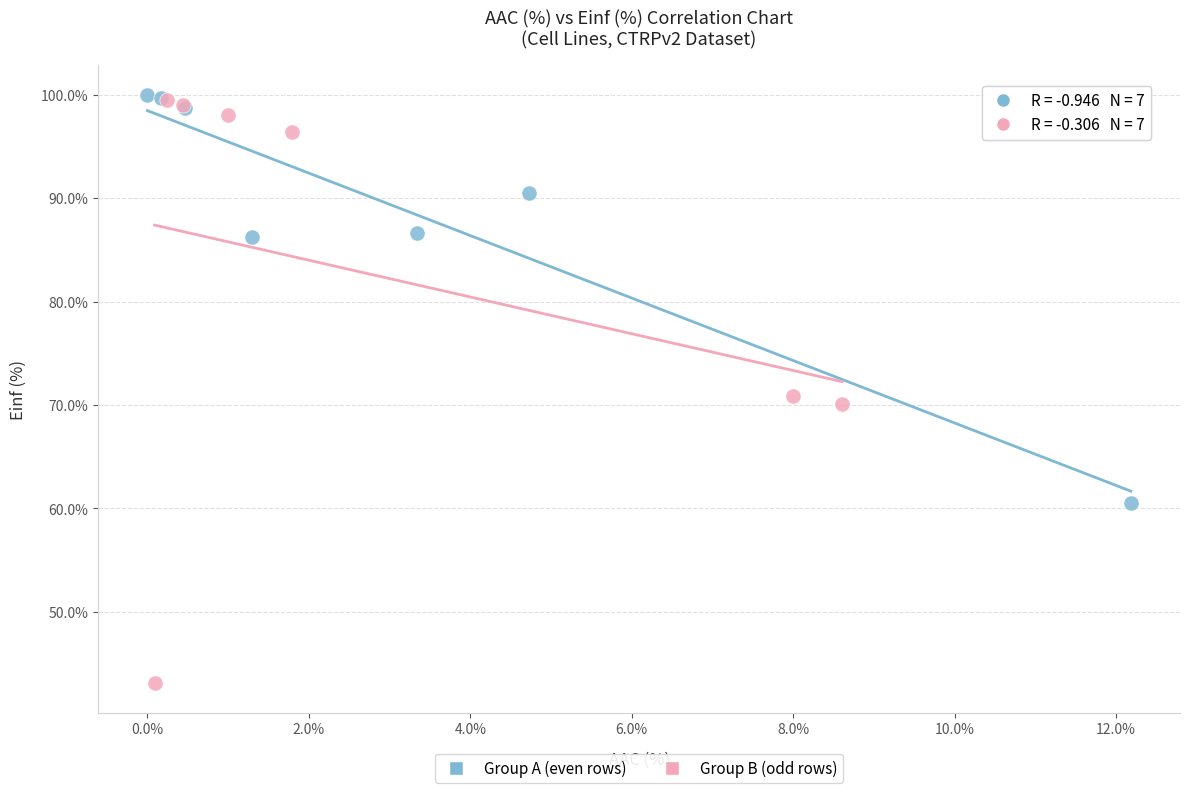

Which series reaches the minimum Y coordinate?

Group B (odd rows)